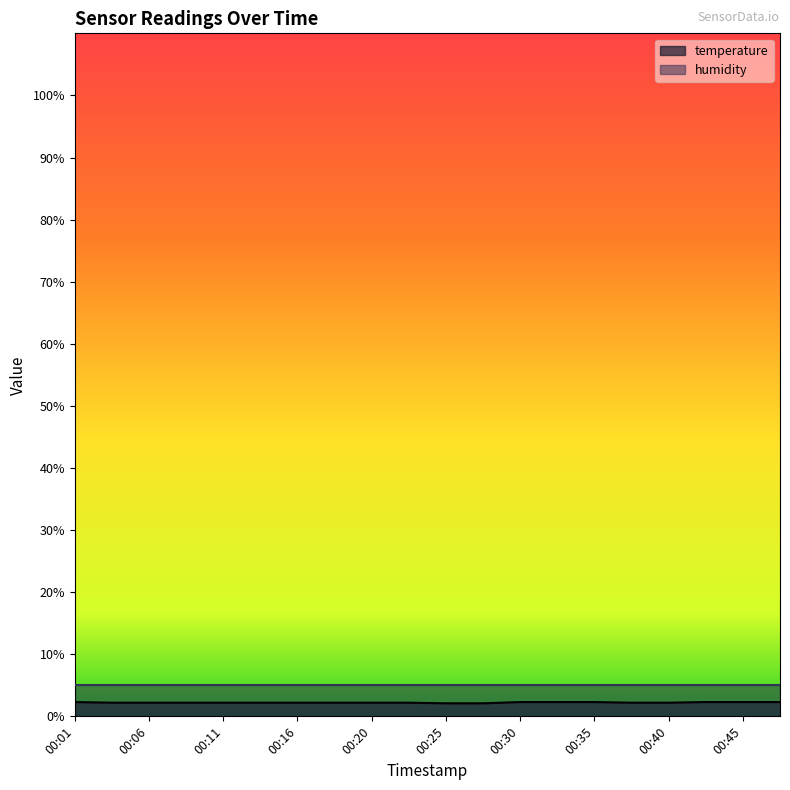

Which label corresponds to the largest value in the chart?

00:01